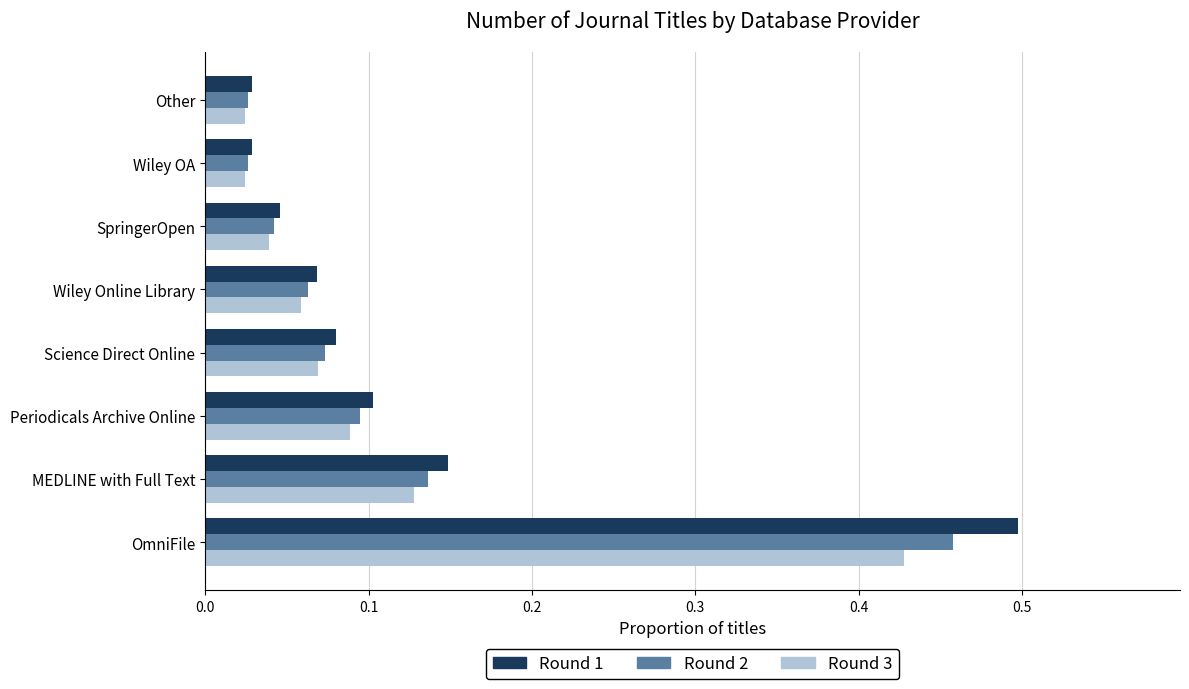

What is the total value across all series at Periodicals Archive Online?

0.3